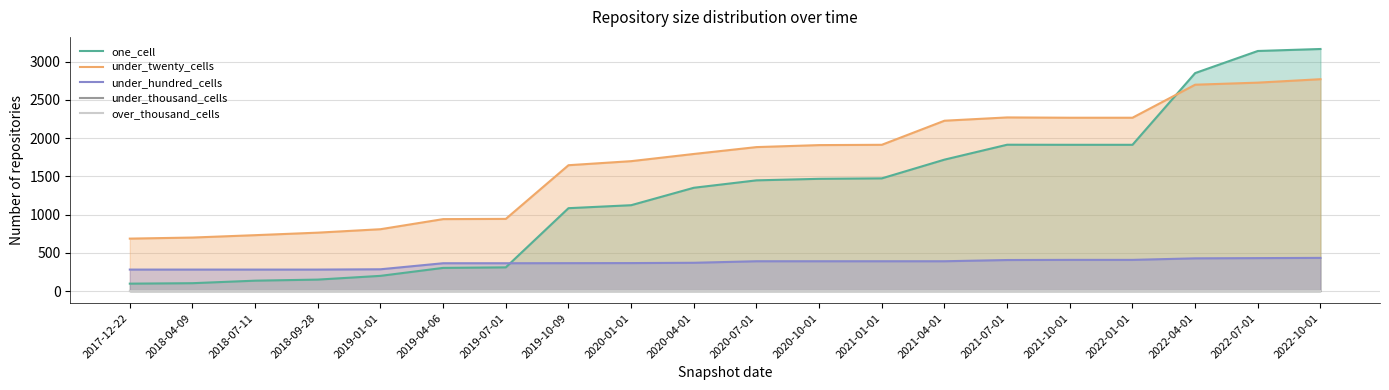

At which category is the sum across all series the highest?

2022-10-01